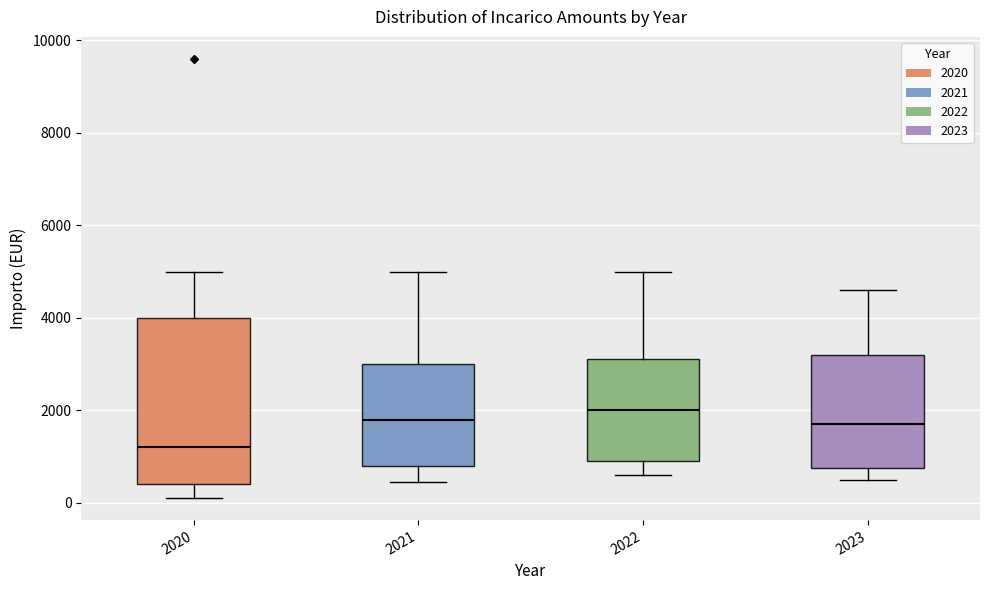

Reading left to right, read every box against the y-axis: the position of its median line, the range the box covers, and the ends of its whiskers. The values are not printed on the chart, so give them approximately, as read against the axis.

2020: median 1200, box 400 to 4000, whiskers 200 to 5000
2021: median 1800, box 800 to 3000, whiskers 400 to 5000
2022: median 2000, box 1000 to 3200, whiskers 600 to 5000
2023: median 1800, box 800 to 3200, whiskers 600 to 4600